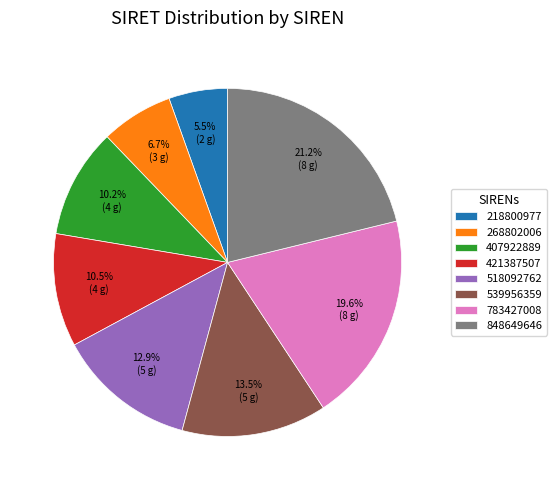

Which slice is the smallest?

218800977